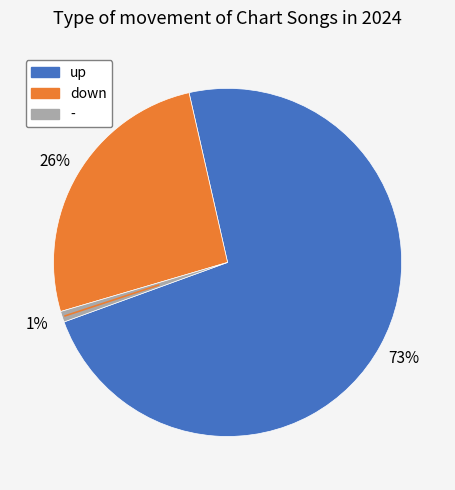

Count the number of slices in the pie.

3